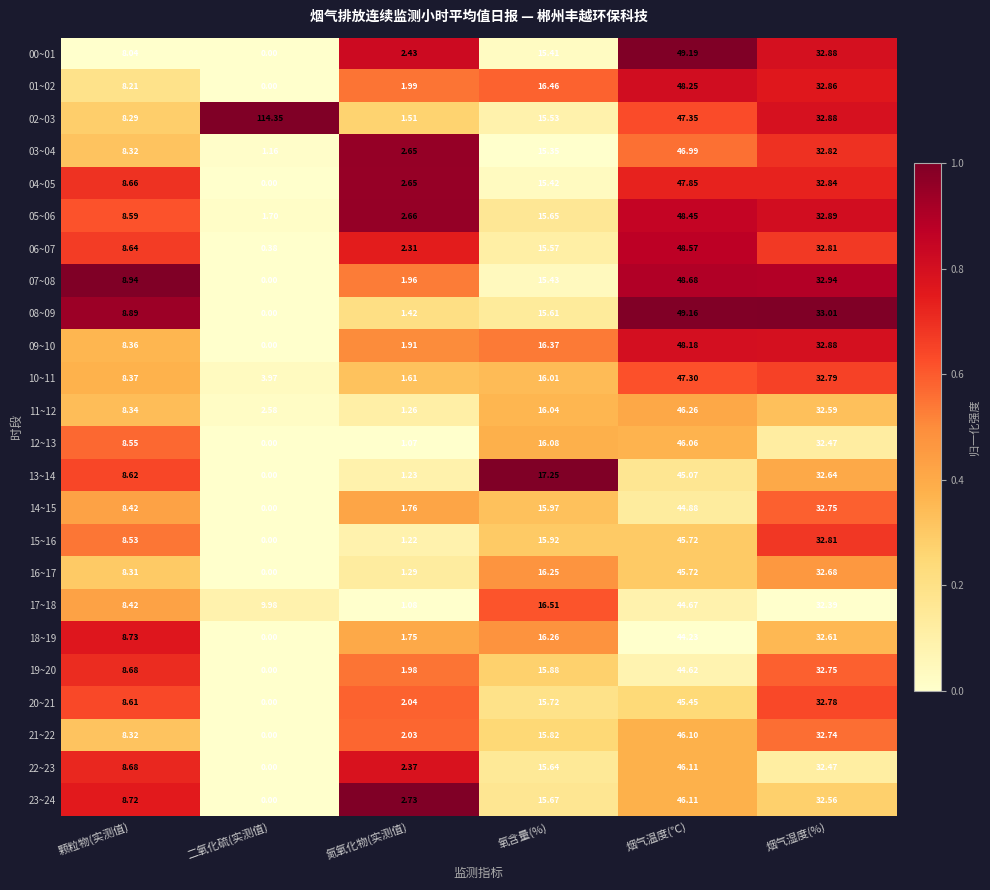

Which label corresponds to the largest value in the chart?

二氧化硫(实测值)